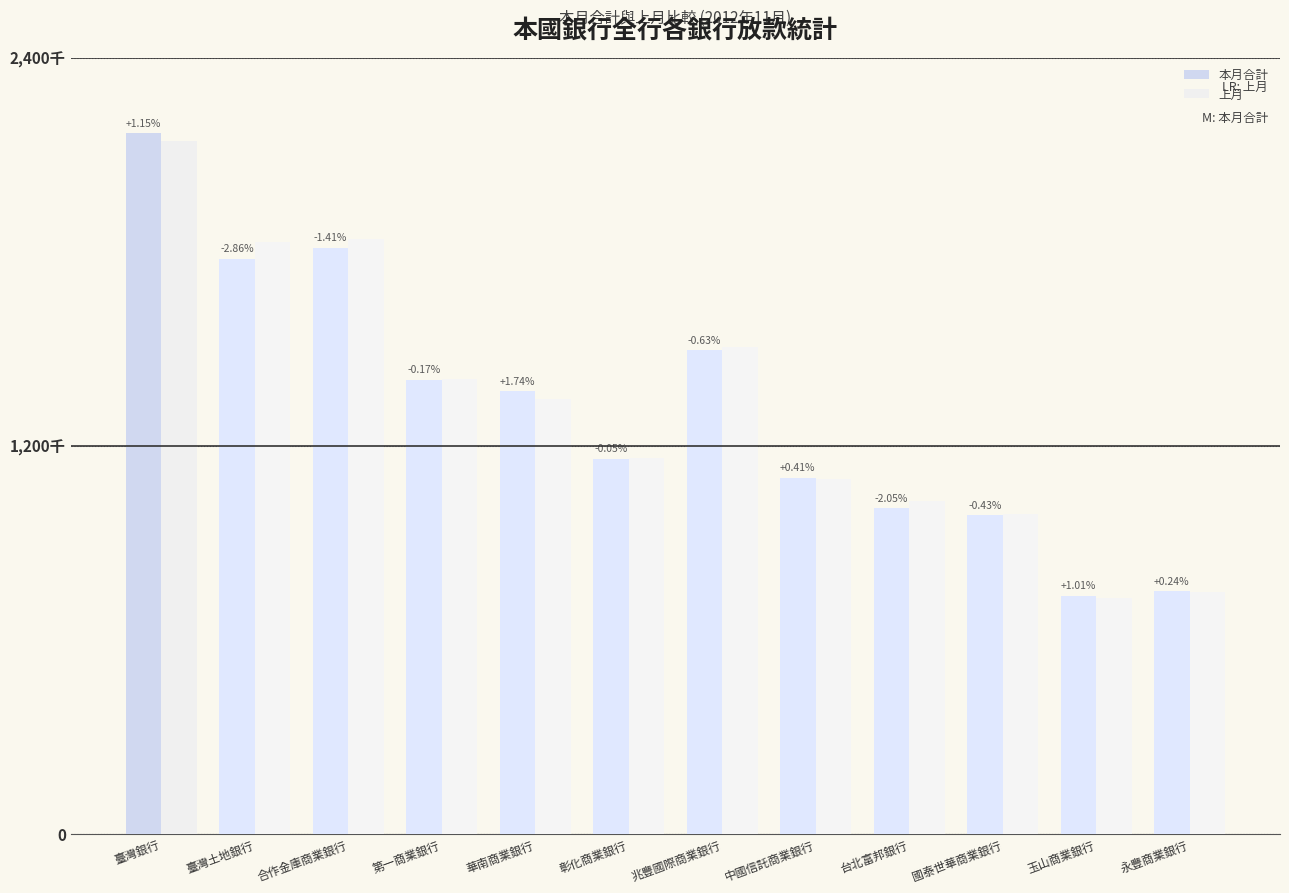

What are all the series names shown in the legend?

本月合計, 上月